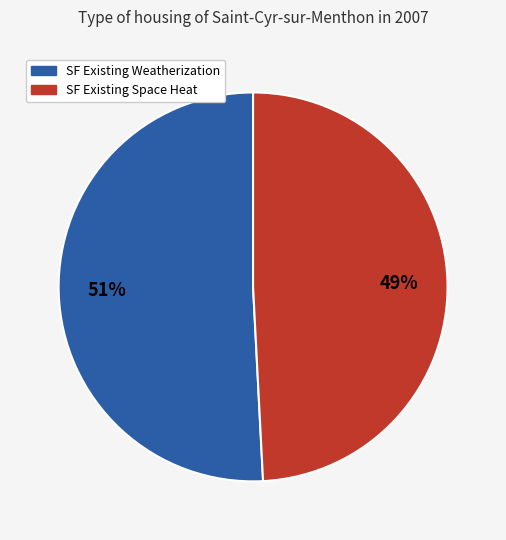

Is there a majority slice in this chart?

Yes